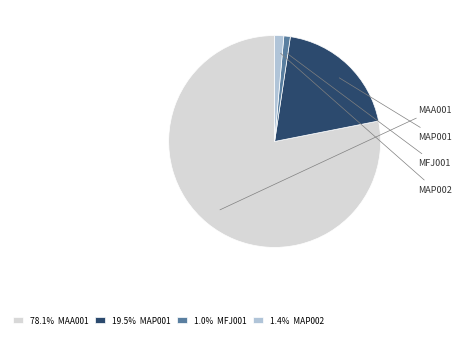

What is the ratio of the value at MAP001 to the value at MFJ001?

19.8